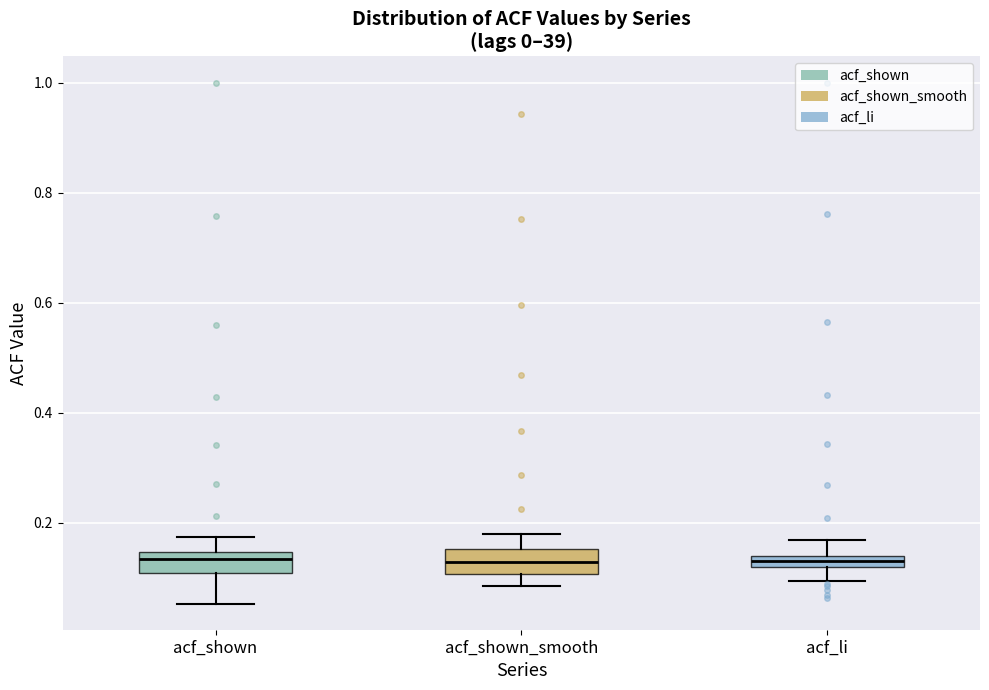

Where is the lower edge of the box for acf_li on the y-axis? The values are not printed on the chart, so give them approximately, as read against the axis.

0.12